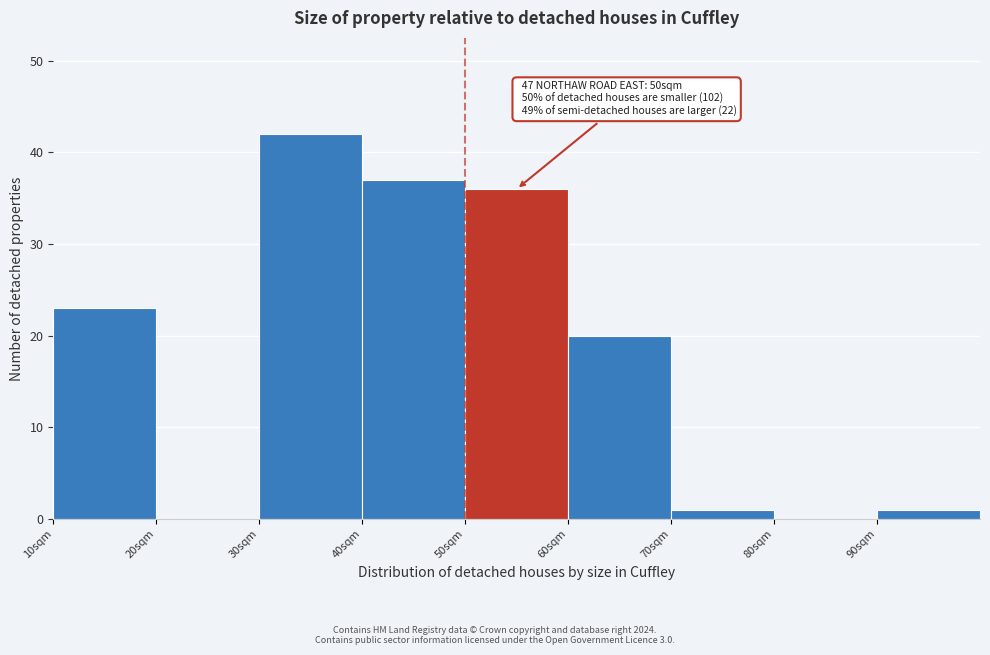

Over which range of the x-axis is the bar tallest?

30 to 40